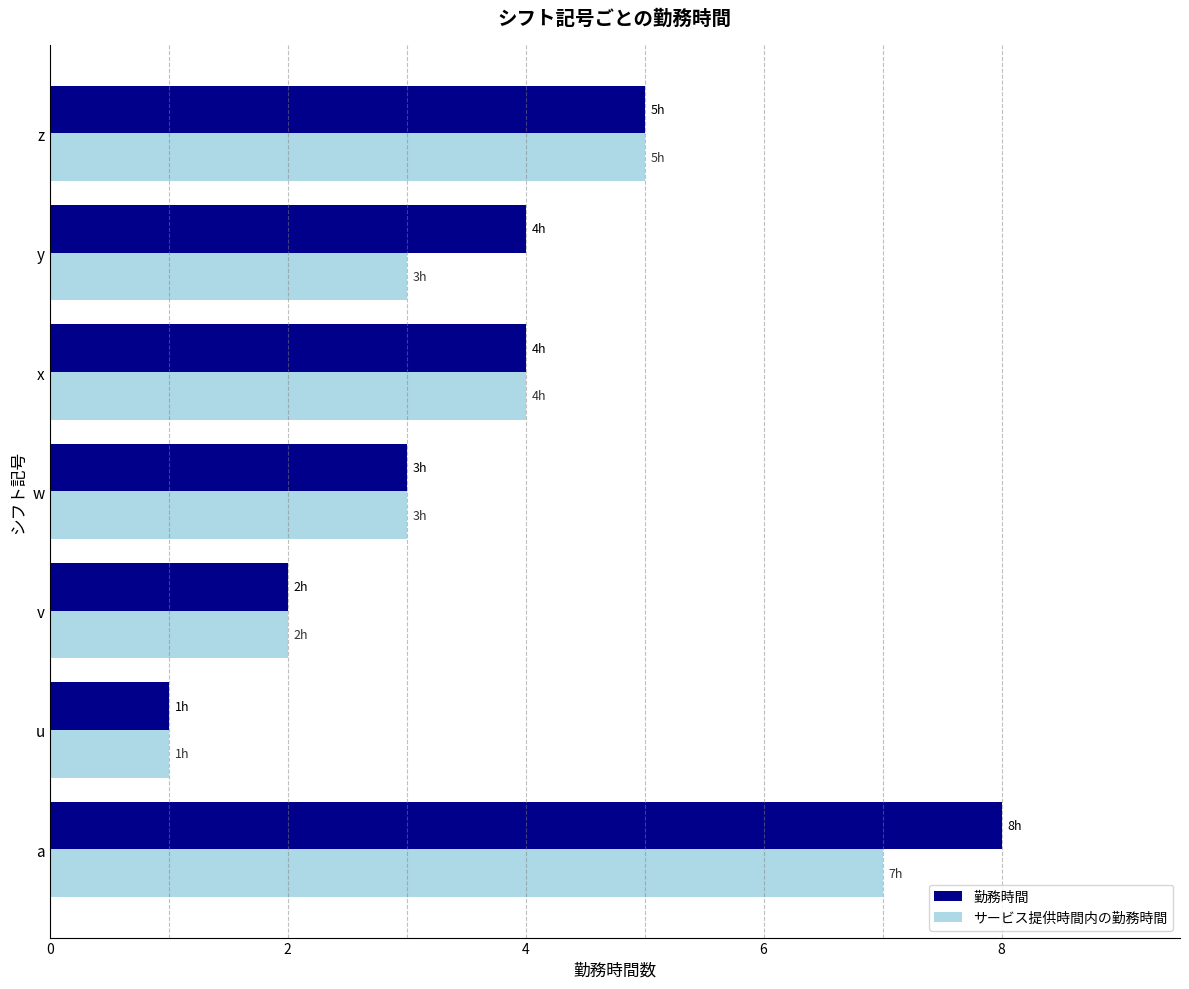

What is the difference between the maximum and second lowest values in the 勤務時間 series?

6